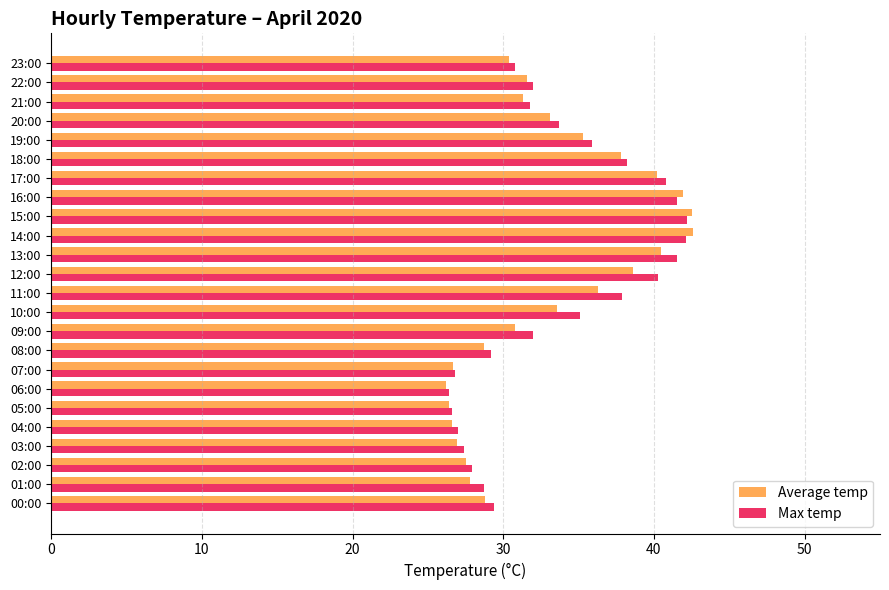

Between 05:00 and 09:00, which series saw the biggest shift?

Max temp